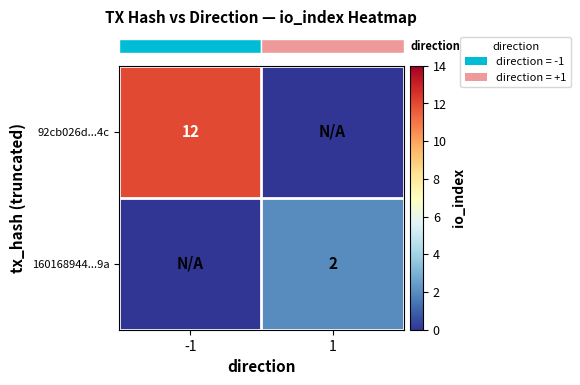

True or false: row_1 has a value of 0 at -1.

True